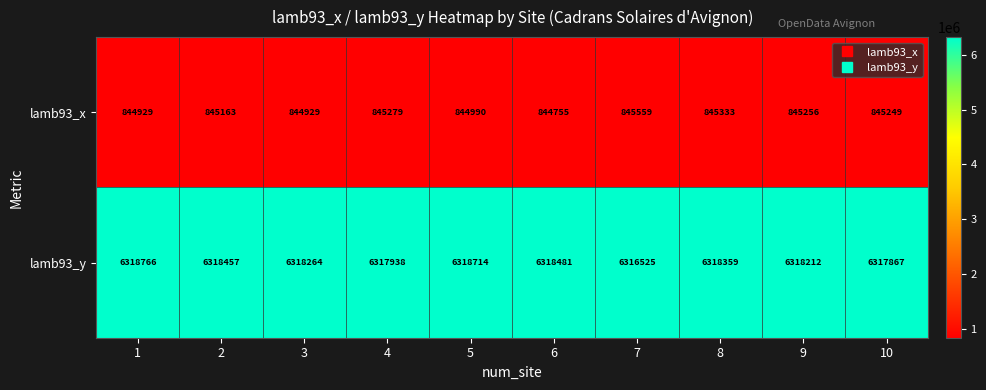

Which series has the largest range (max minus min)?

lamb93_y